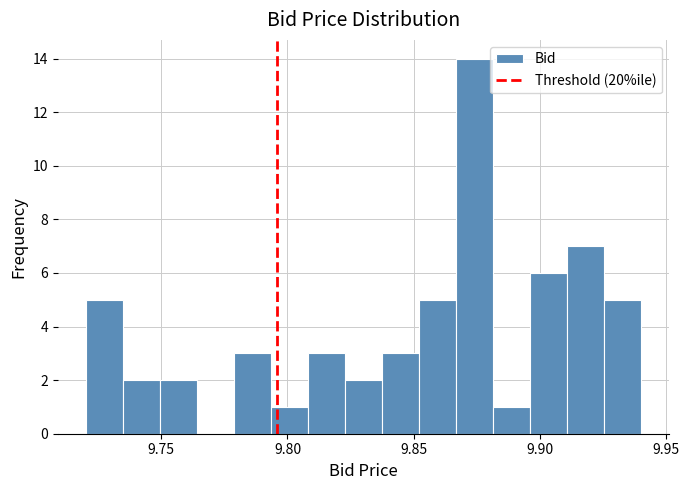

Around what value on the x-axis is the tallest bar? Give the approximate position of its centre, as read against the axis.

9.875